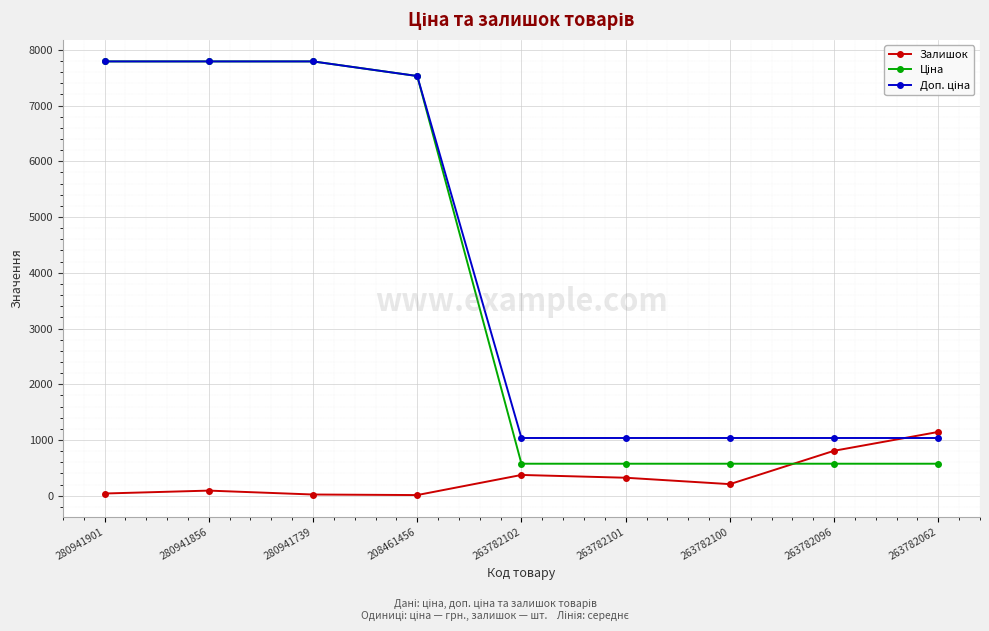

At how many categories does at least one series exceed 7136?

4